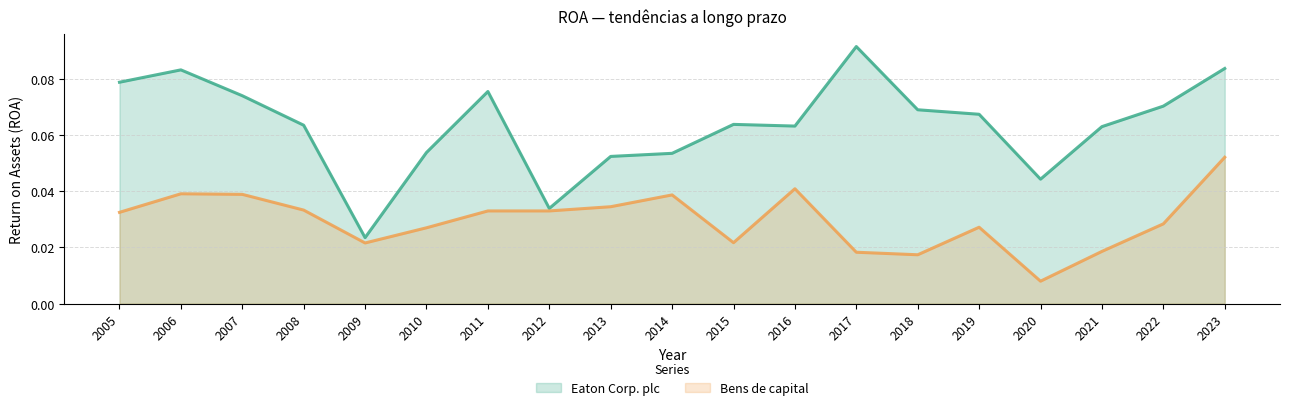

At how many categories does at least one series exceed 0?

19